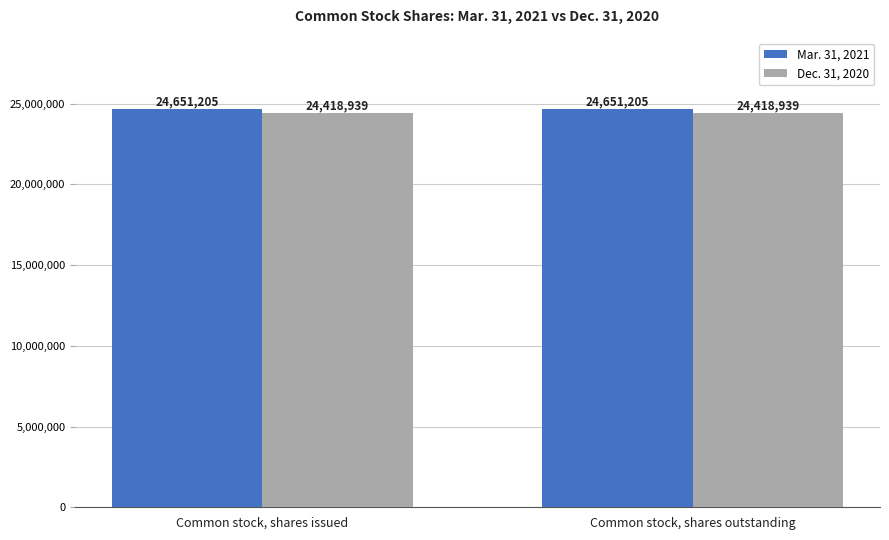

What are all the series names shown in the legend?

Mar. 31, 2021, Dec. 31, 2020